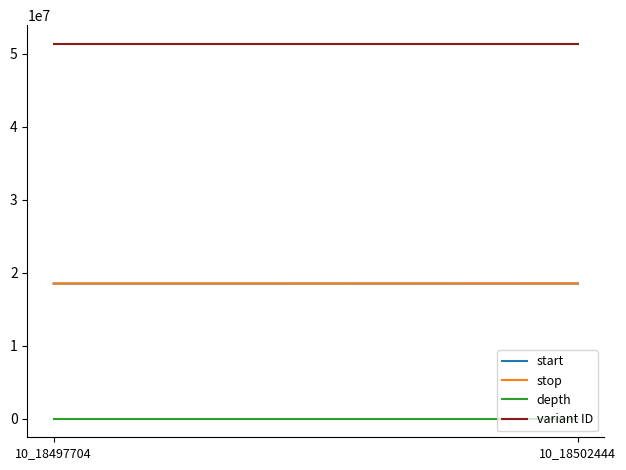

Is the value of depth at 10_18497704 greater than the value of start at 10_18502444?

No